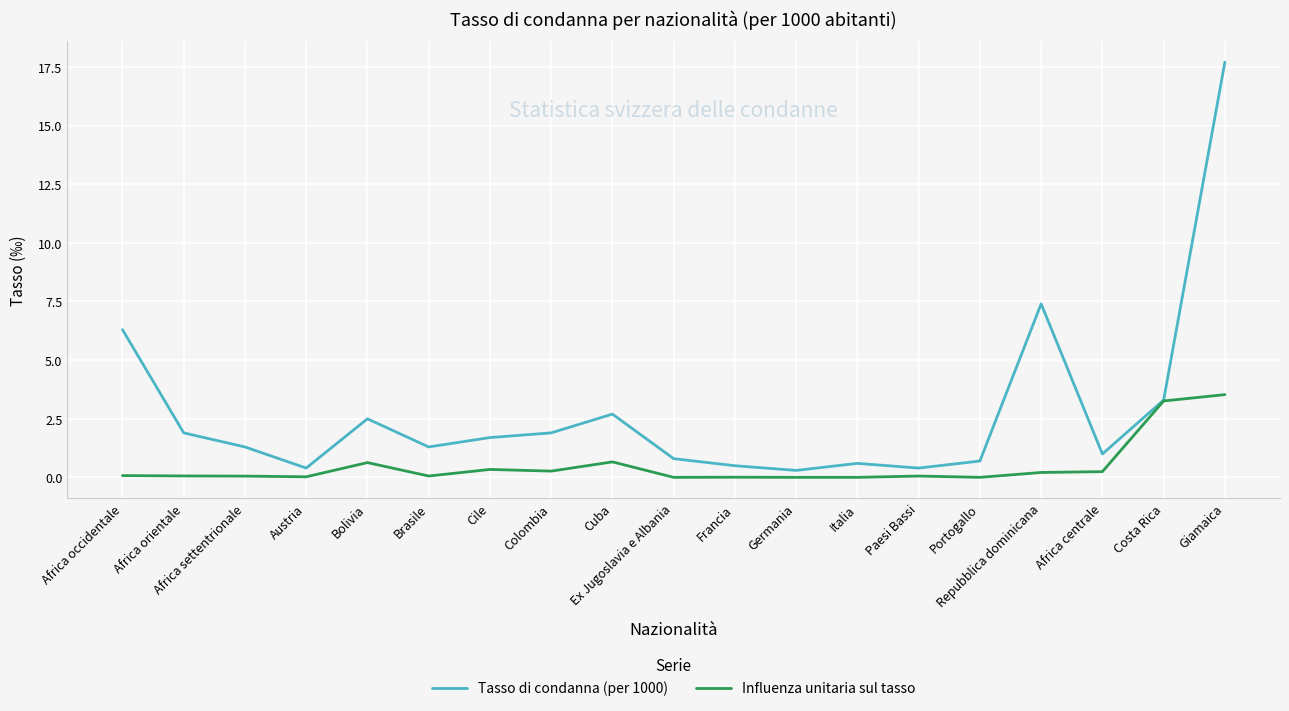

True or false: Influenza unitaria sul tasso has more than 0 interior local peaks.

True